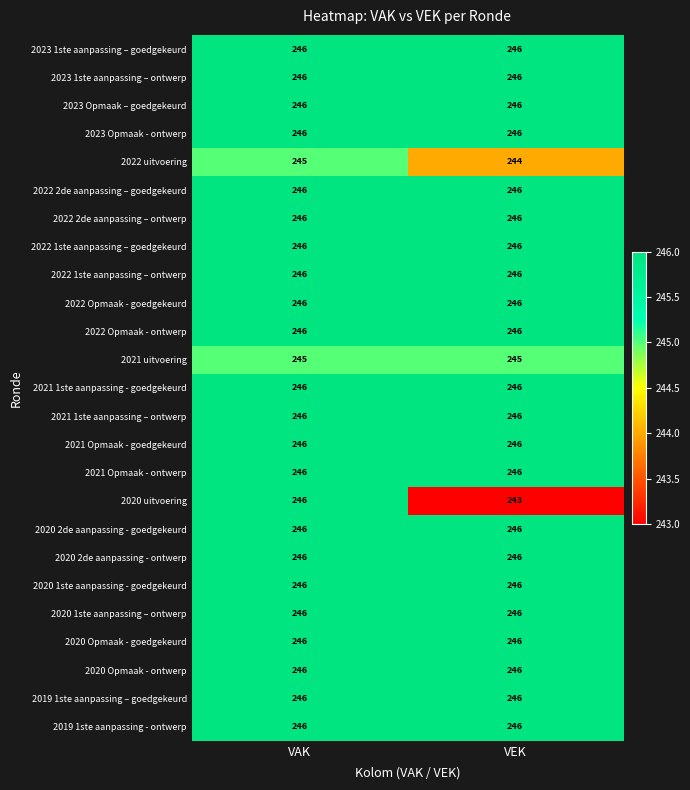

What is the average value of the 2020 Opmaak - goedgekeurd series?

246